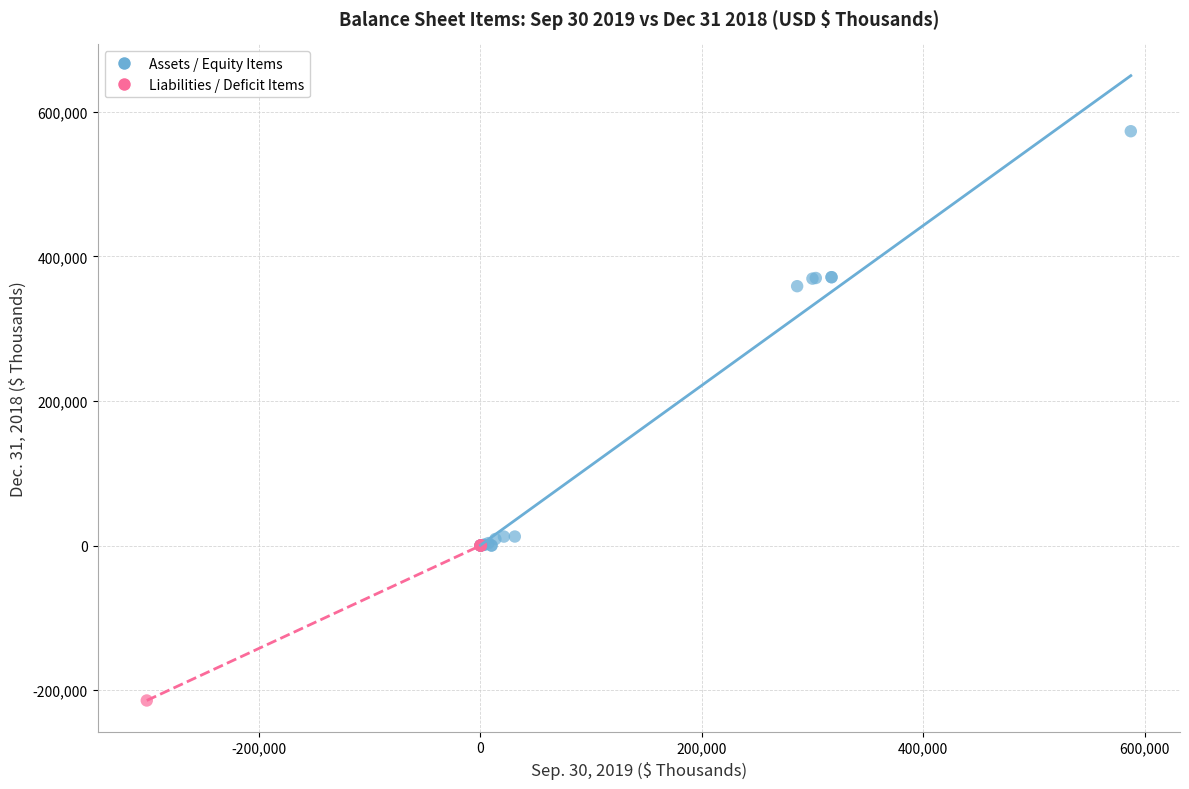

Which series reaches the minimum Y coordinate?

Liabilities / Deficit Items